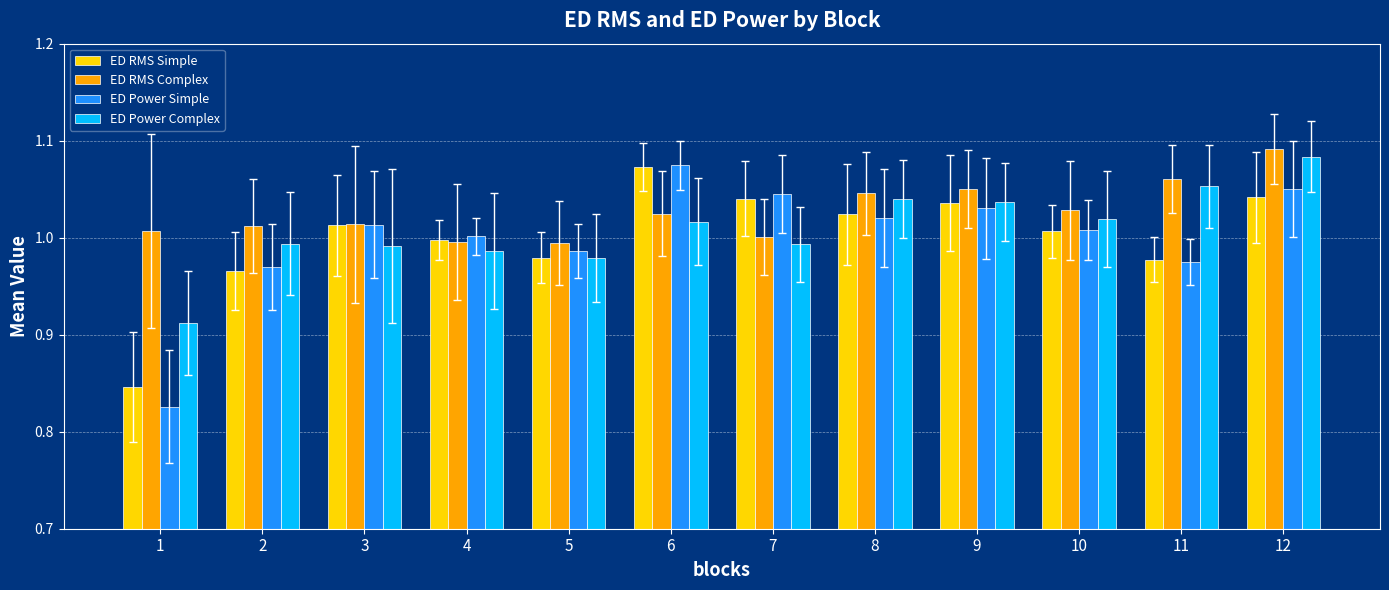

True or false: ED RMS Simple has a value of 1.0 at 11.

True